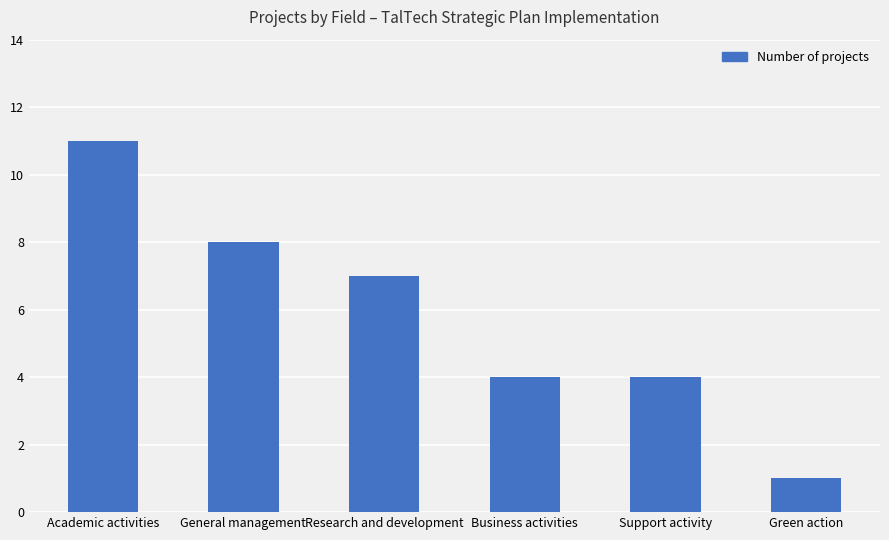

The chart shows a value of 4 at Business activities. True or false?

True